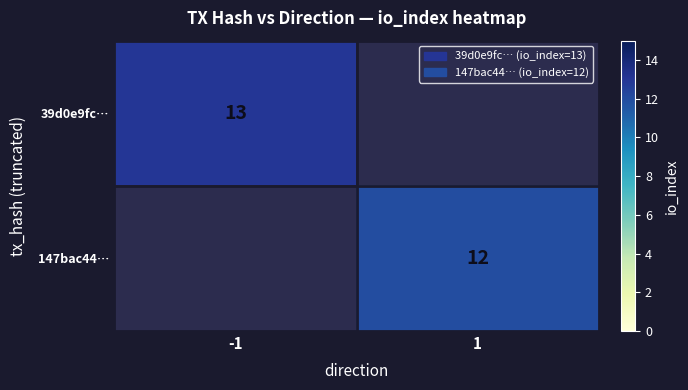

The 39d0e9fc… series shows 5.4 at -1. True or false?

False